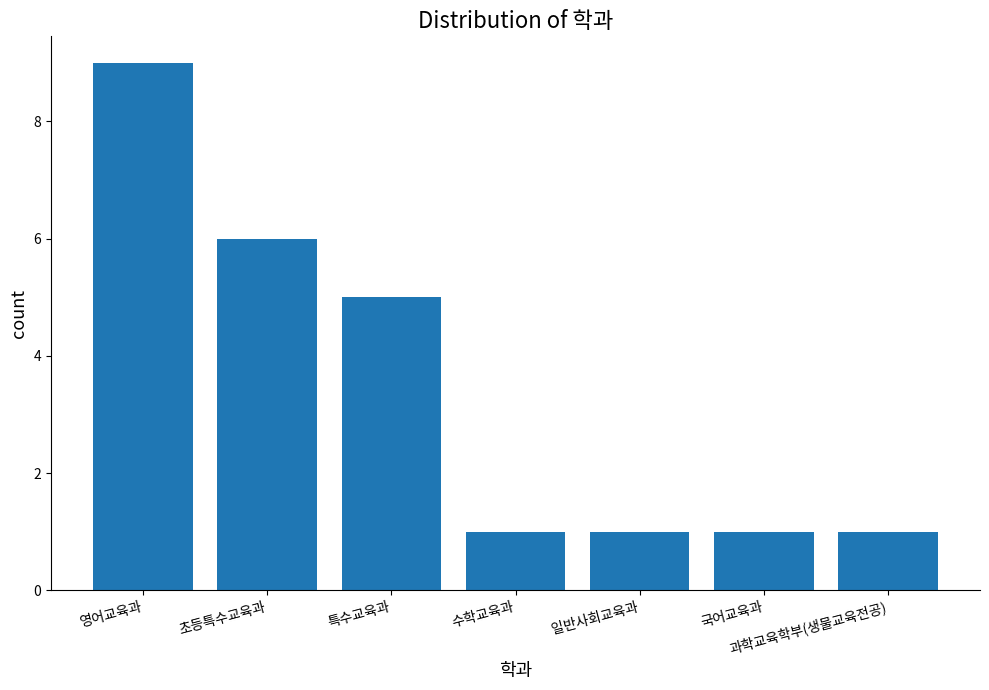

What is the ratio of the value at 국어교육과 to the value at 과학교육학부(생물교육전공)?

1.0